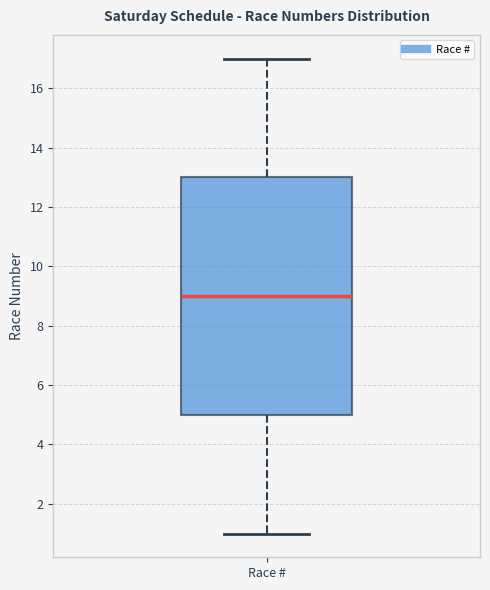

Where does the median line of the box for Race # sit on the y-axis? The values are not printed on the chart, so give them approximately, as read against the axis.

9